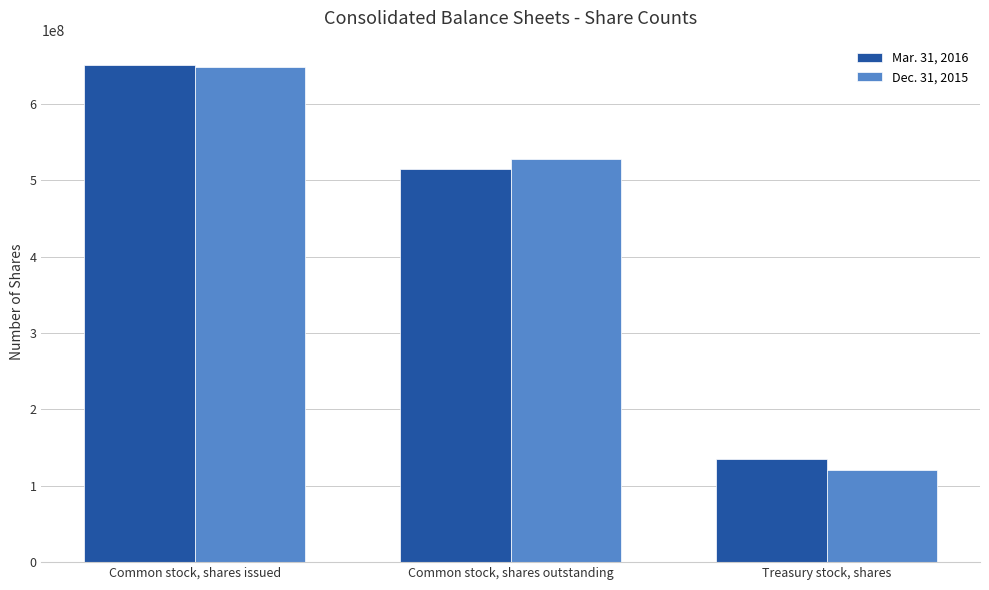

Count the number of data series in this chart.

2